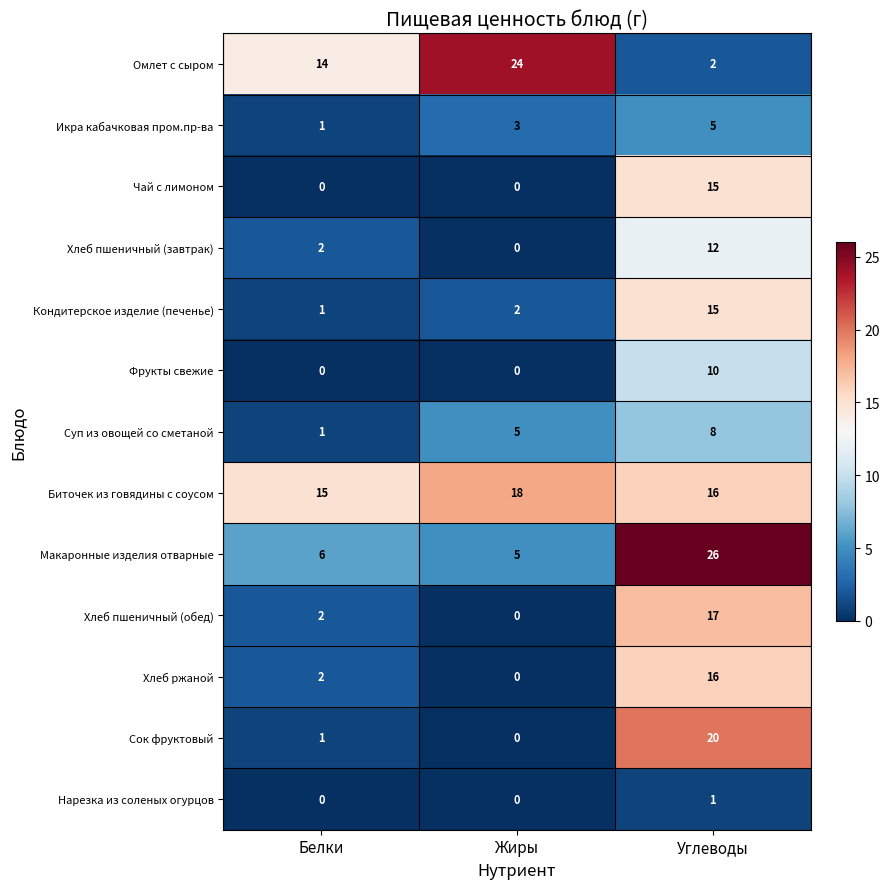

What is the total value across all series at Белки?

45